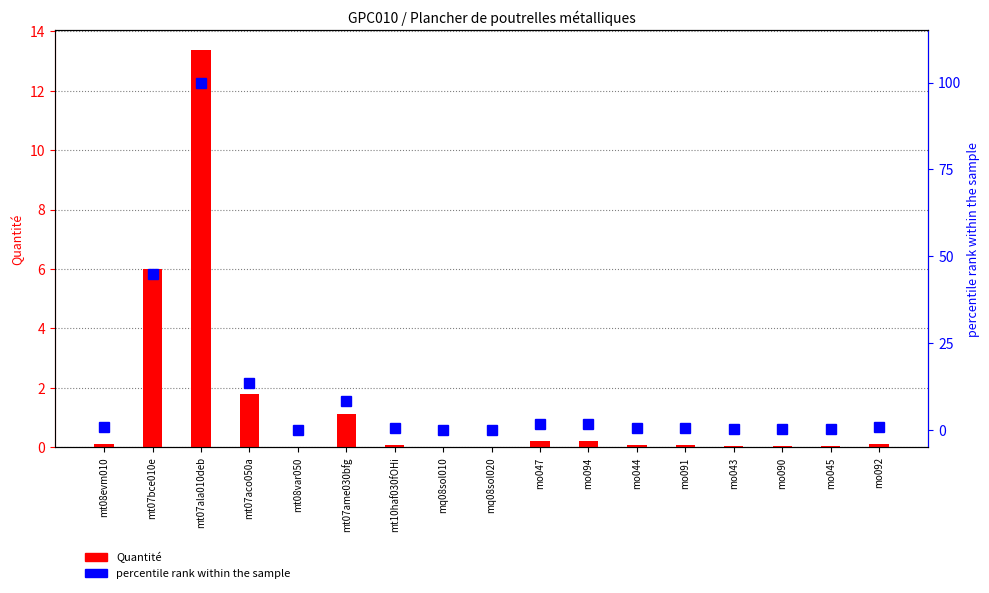

How many bars are there in total?

34